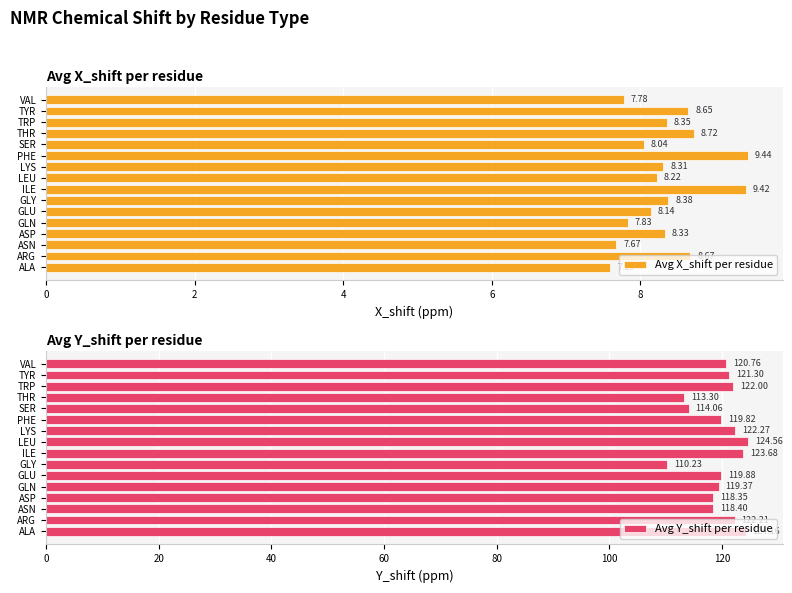

List the labels in order of Avg X_shift per residue value, largest first.

PHE, ILE, THR, ARG, TYR, GLY, TRP, ASP, LYS, LEU, GLU, SER, GLN, VAL, ASN, ALA